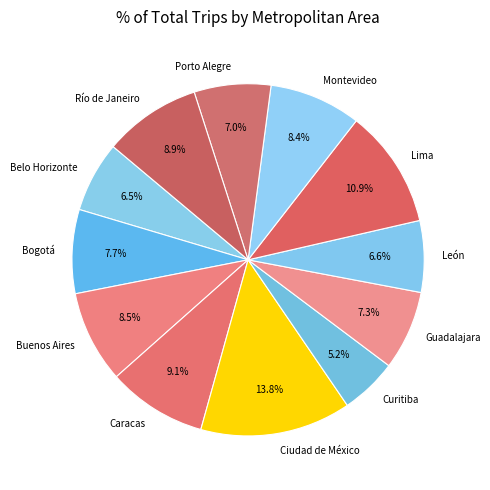

How much of the chart is everything except Caracas?

90.9%